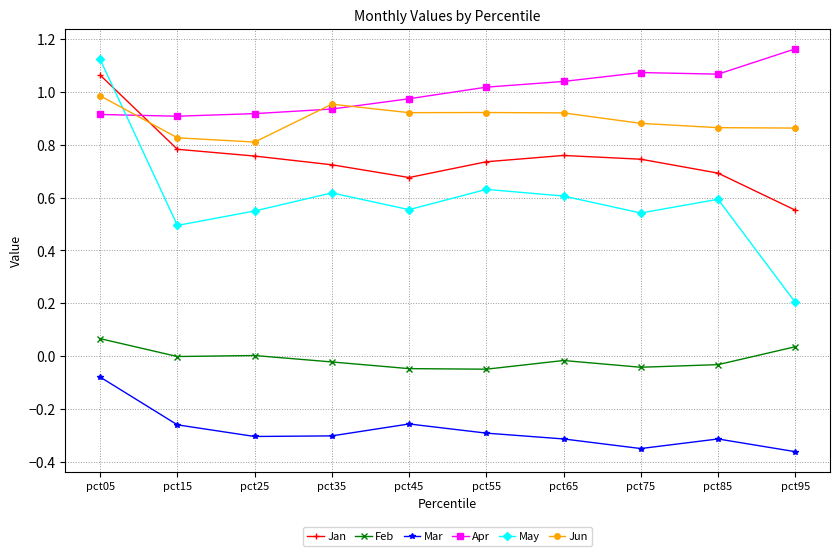

True or false: Jan and Mar intersect in this chart.

False